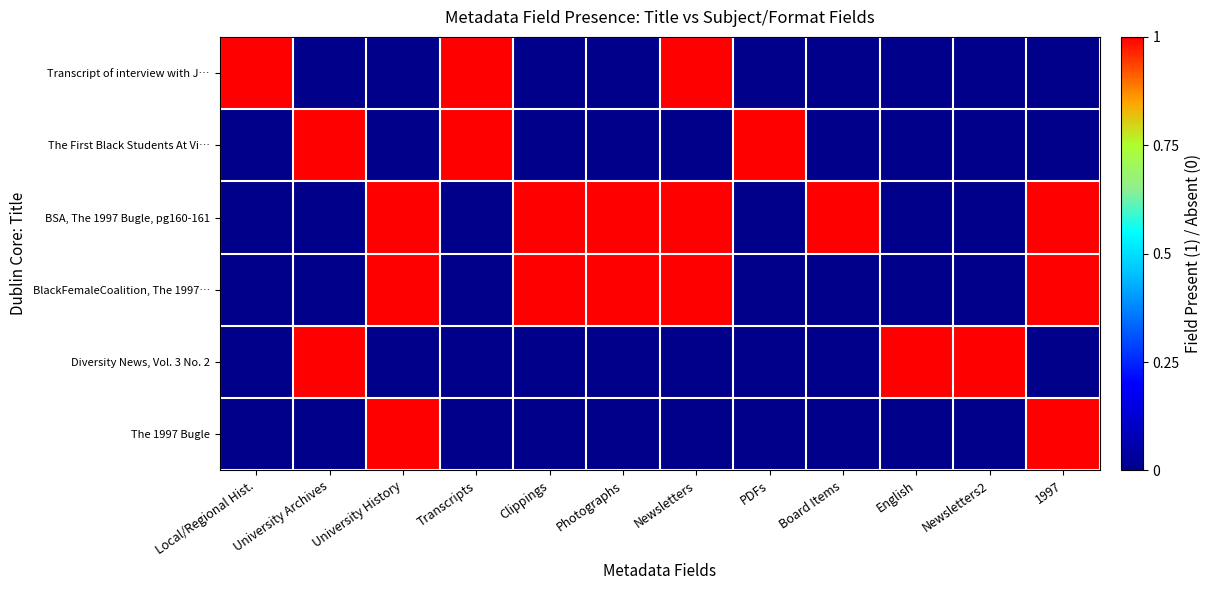

Reading left to right, transcribe all the data shown in this chart.

Transcript of interview with J…: Local/Regional Hist.=1	University Archives=0	University History=0	Transcripts=1	Clippings=0	Photographs=0	Newsletters=1	PDFs=0	Board Items=0	English=0	Newsletters2=0	1997=0
The First Black Students At Vi…: Local/Regional Hist.=0	University Archives=1	University History=0	Transcripts=1	Clippings=0	Photographs=0	Newsletters=0	PDFs=1	Board Items=0	English=0	Newsletters2=0	1997=0
BSA, The 1997 Bugle, pg160-161: Local/Regional Hist.=0	University Archives=0	University History=1	Transcripts=0	Clippings=1	Photographs=1	Newsletters=1	PDFs=0	Board Items=1	English=0	Newsletters2=0	1997=1
BlackFemaleCoalition, The 1997…: Local/Regional Hist.=0	University Archives=0	University History=1	Transcripts=0	Clippings=1	Photographs=1	Newsletters=1	PDFs=0	Board Items=0	English=0	Newsletters2=0	1997=1
Diversity News, Vol. 3 No. 2: Local/Regional Hist.=0	University Archives=1	University History=0	Transcripts=0	Clippings=0	Photographs=0	Newsletters=0	PDFs=0	Board Items=0	English=1	Newsletters2=1	1997=0
The 1997 Bugle: Local/Regional Hist.=0	University Archives=0	University History=1	Transcripts=0	Clippings=0	Photographs=0	Newsletters=0	PDFs=0	Board Items=0	English=0	Newsletters2=0	1997=1